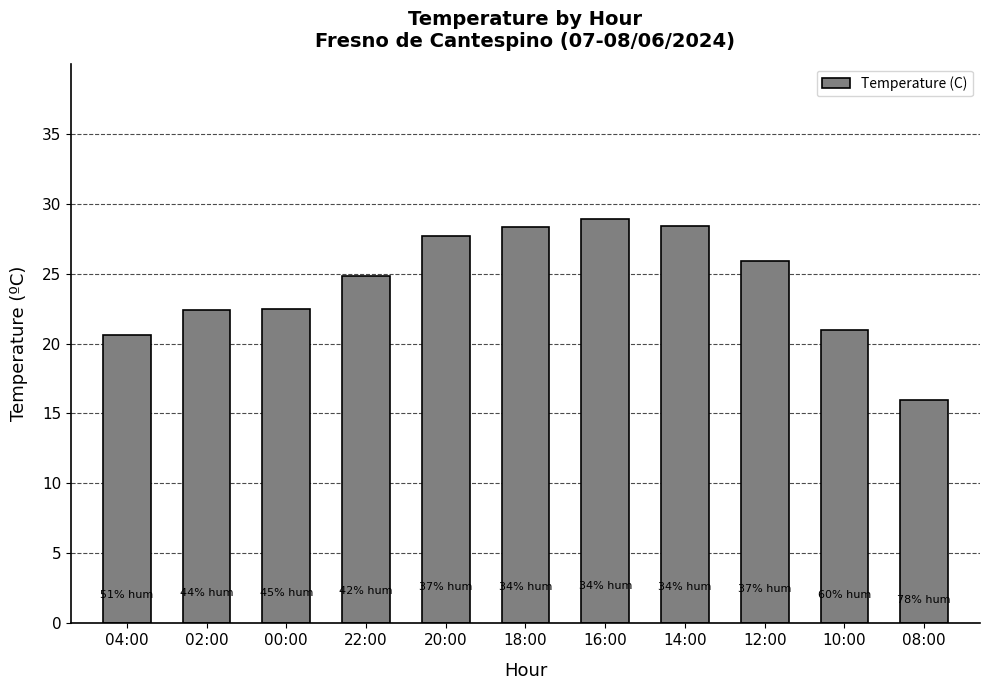

What is the average value?

24.2